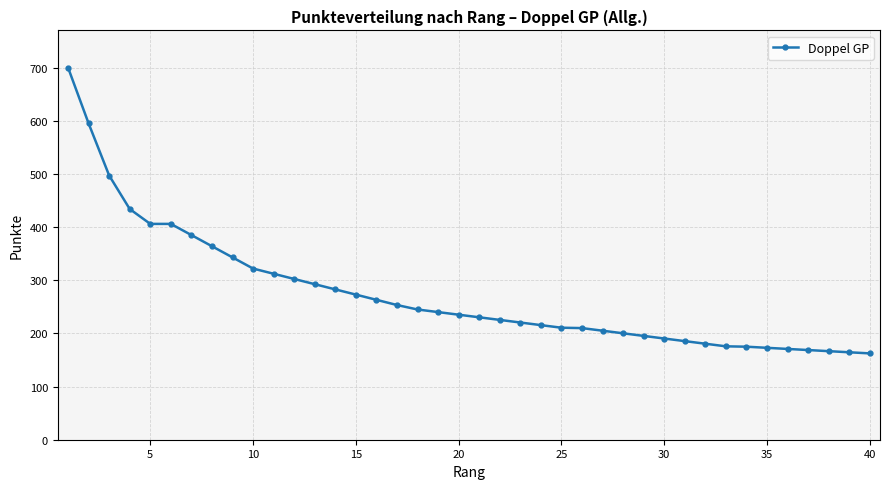

What is the greatest value displayed?

700.0